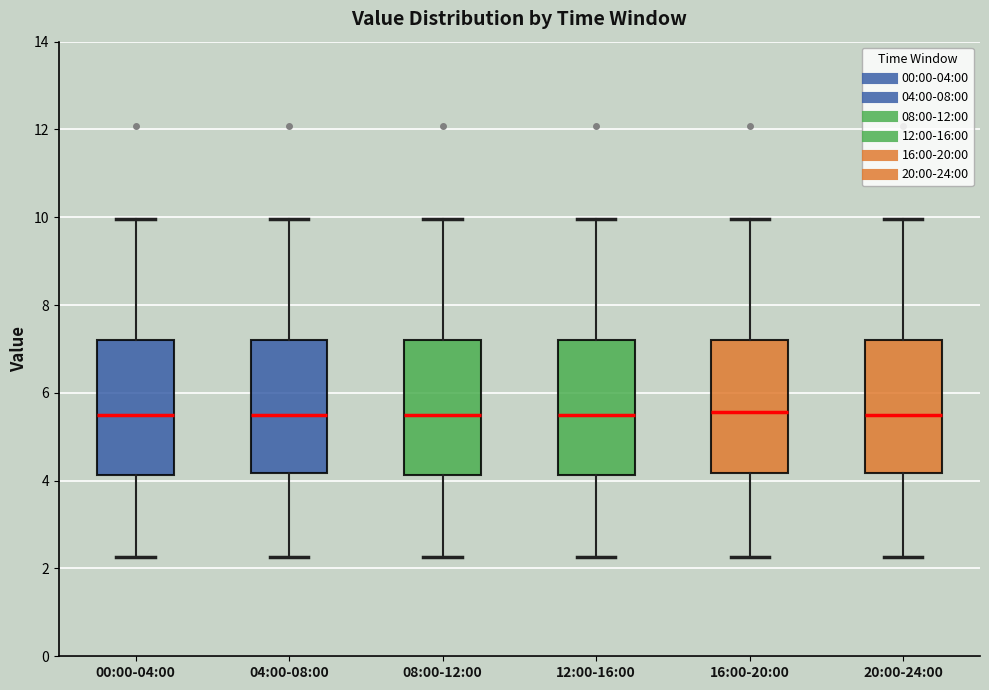

Reading left to right, read every box against the y-axis: the position of its median line, the range the box covers, and the ends of its whiskers. The values are not printed on the chart, so give them approximately, as read against the axis.

00:00-04:00: median 5.4, box 4.2 to 7.2, whiskers 2.2 to 10.0
04:00-08:00: median 5.4, box 4.2 to 7.2, whiskers 2.2 to 10.0
08:00-12:00: median 5.4, box 4.2 to 7.2, whiskers 2.2 to 10.0
12:00-16:00: median 5.4, box 4.2 to 7.2, whiskers 2.2 to 10.0
16:00-20:00: median 5.6, box 4.2 to 7.2, whiskers 2.2 to 10.0
20:00-24:00: median 5.4, box 4.2 to 7.2, whiskers 2.2 to 10.0